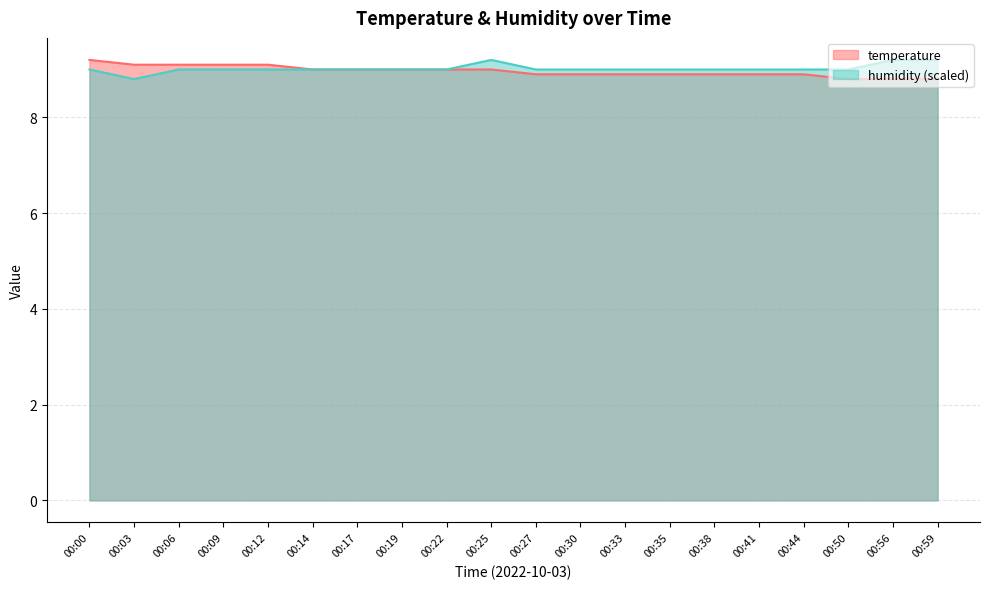

How many intersections are there between temperature and humidity?

1